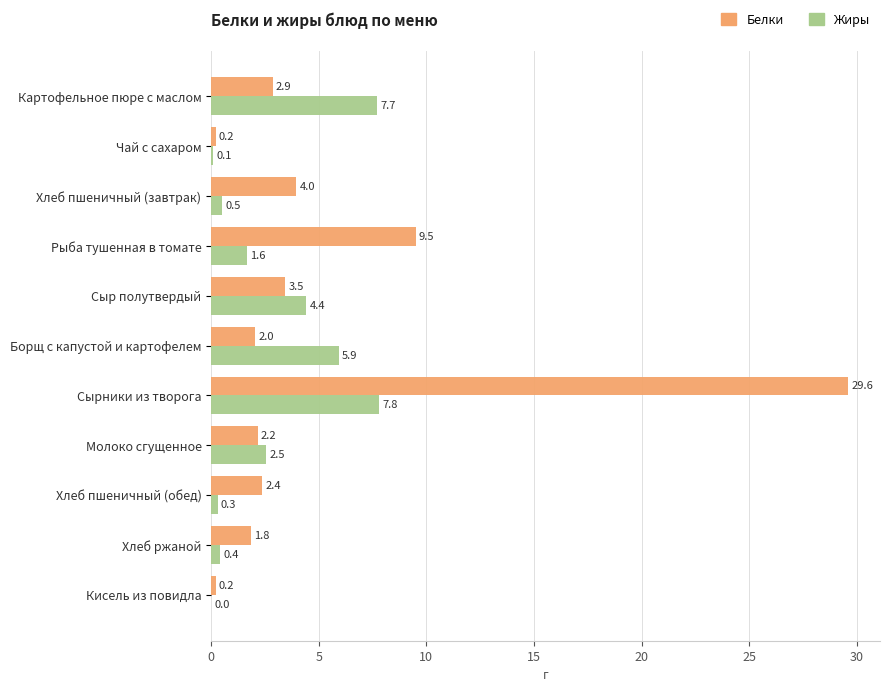

How many positive values does the Жиры series have?

10